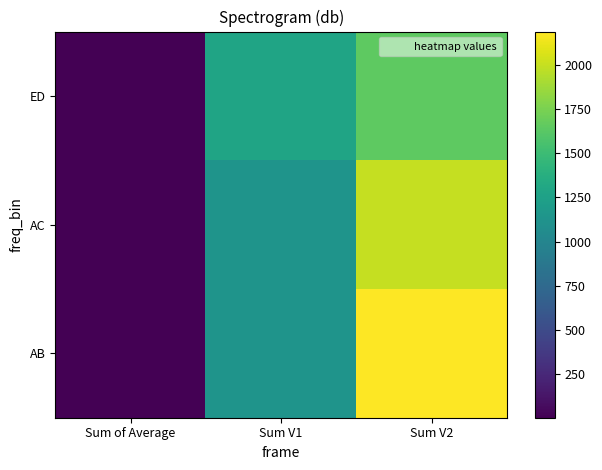

List the series in order of their peak value, highest first.

AB, AC, ED